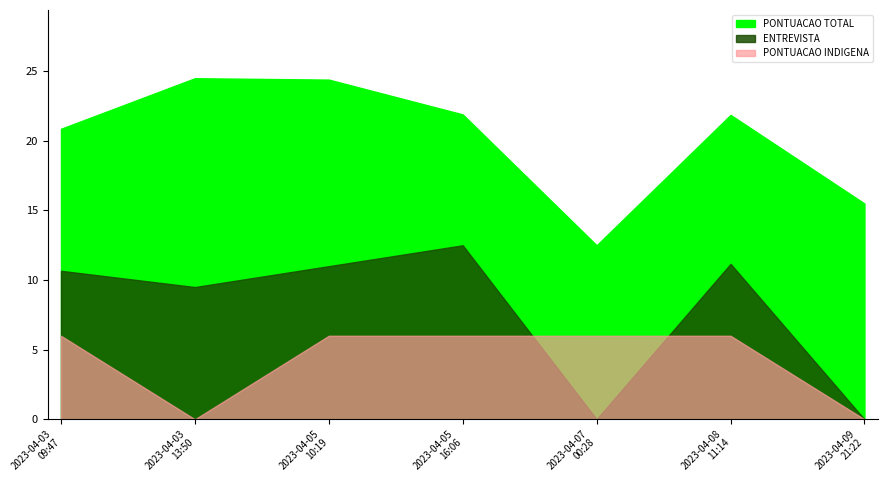

True or false: PONTUACAO TOTAL and PONTUACAO INDIGENA cross at least once.

False